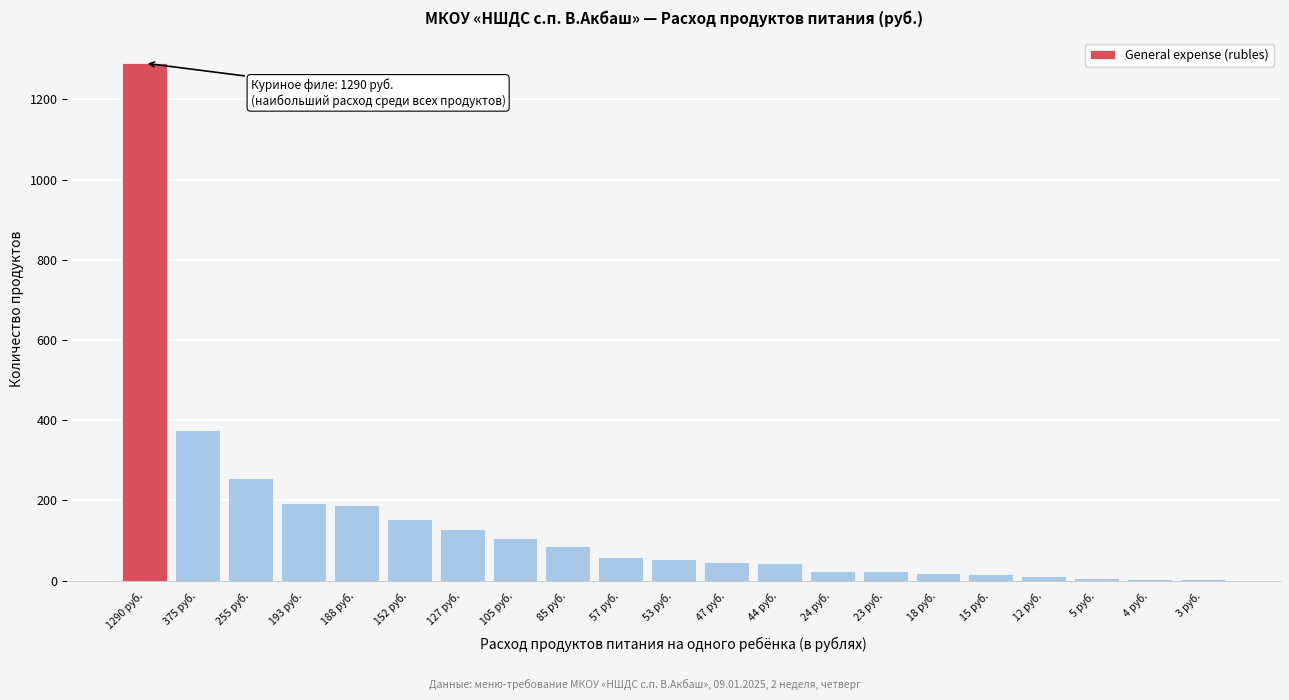

Is it true that the value at 255 руб. is 255.0?

True